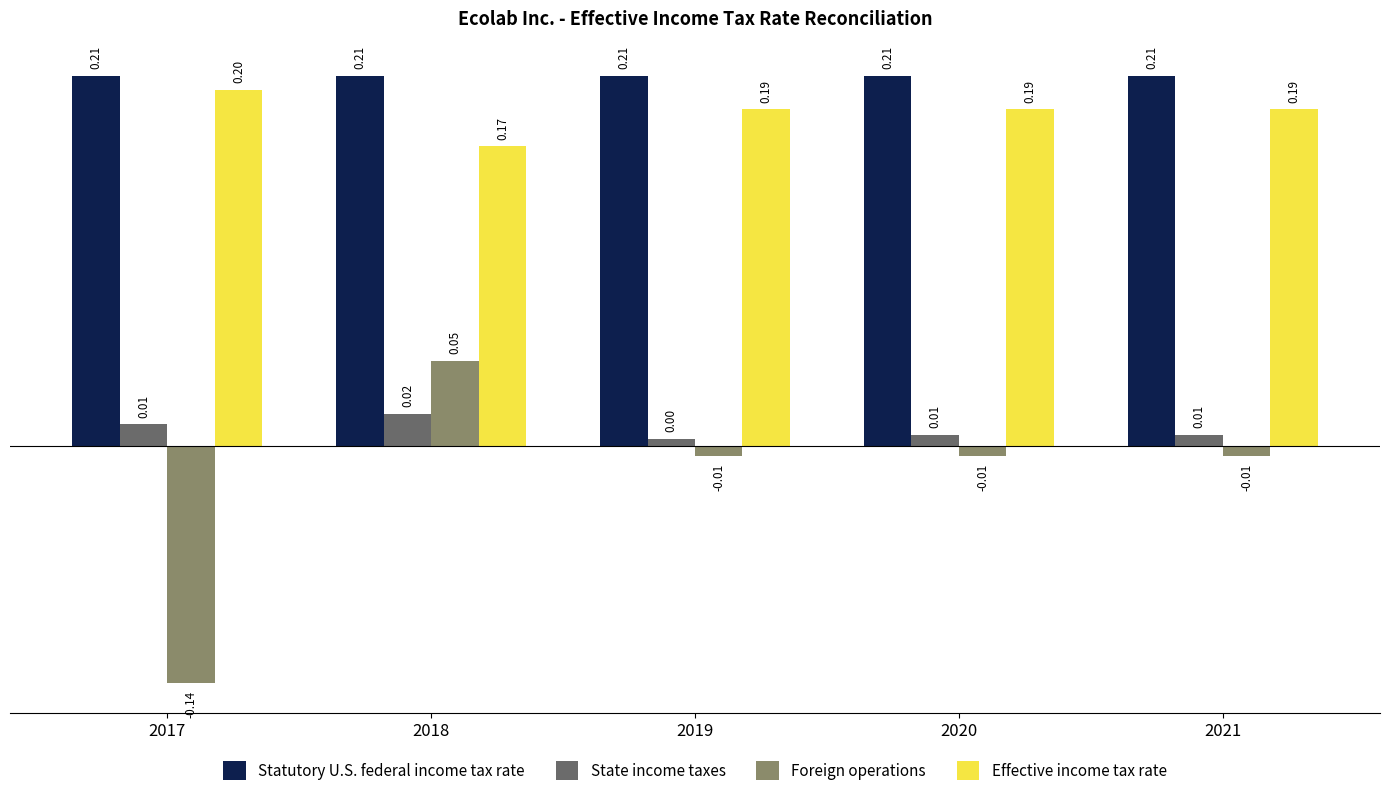

What is the sum of all Effective income tax rate values?

0.9